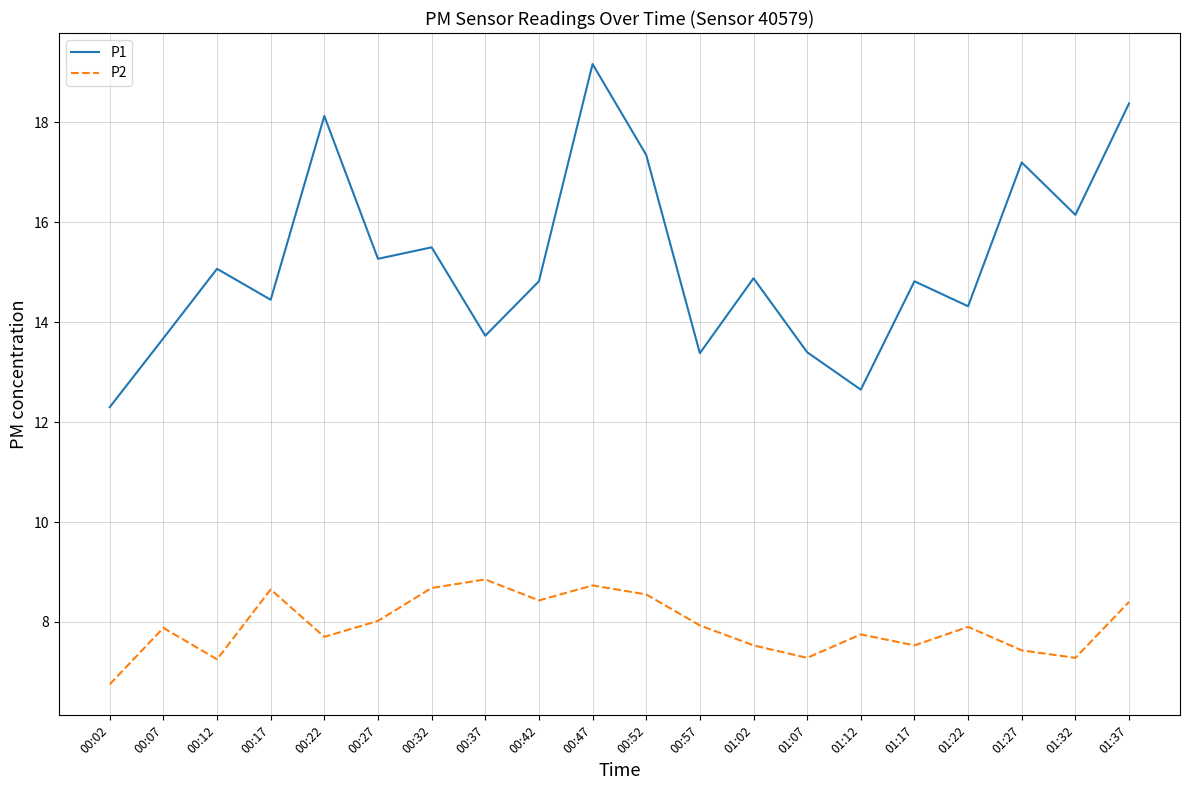

Where is the first local maximum for P2?

00:07